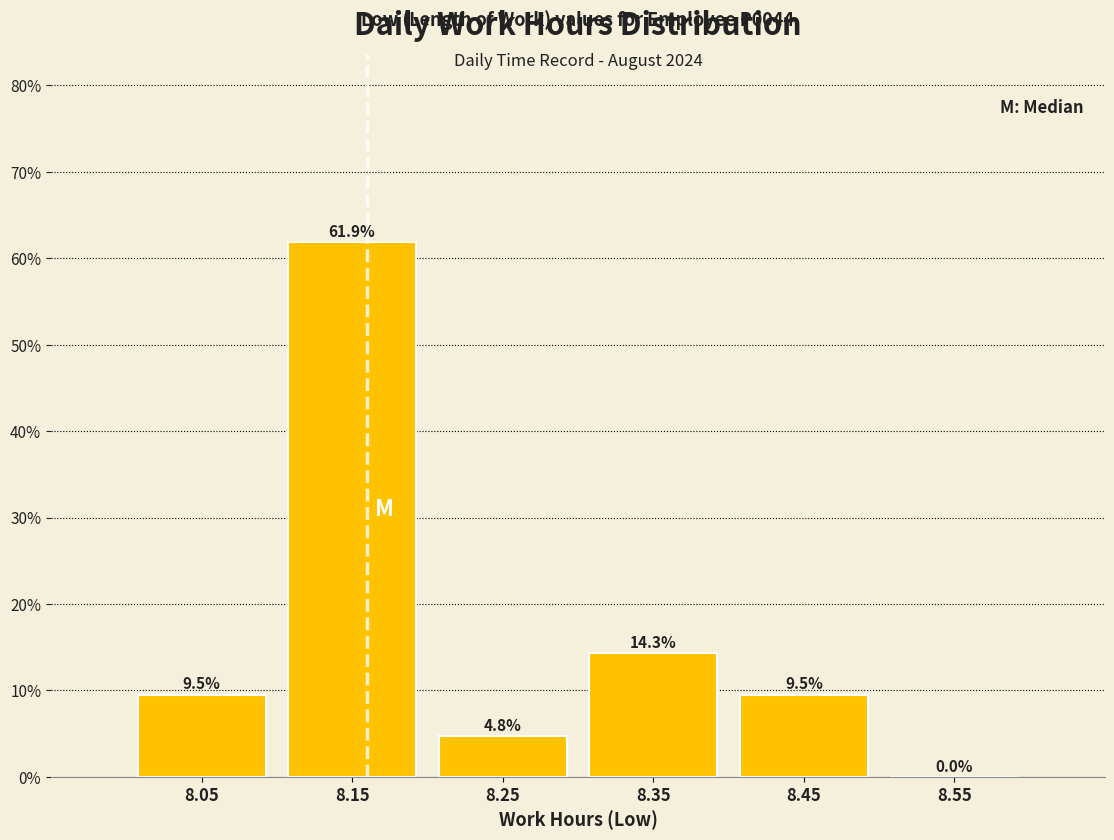

What is the height of the bar covering 8.4 to 8.5 on the x-axis?

9.5